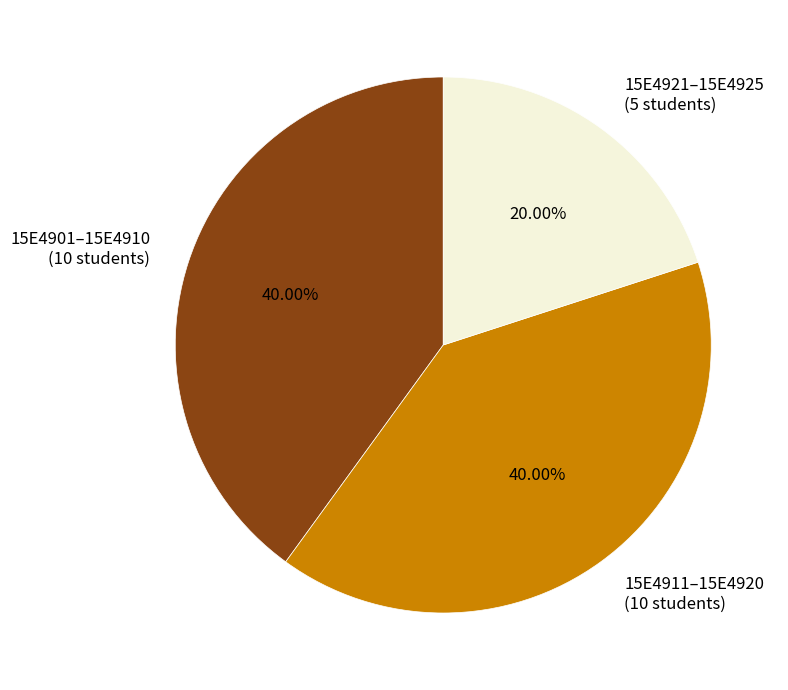

Count the number of slices in the pie.

3